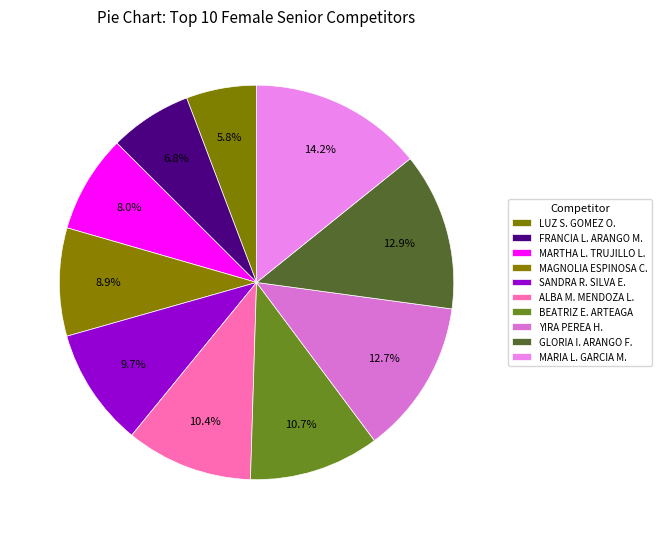

How many slices are in this pie chart?

10